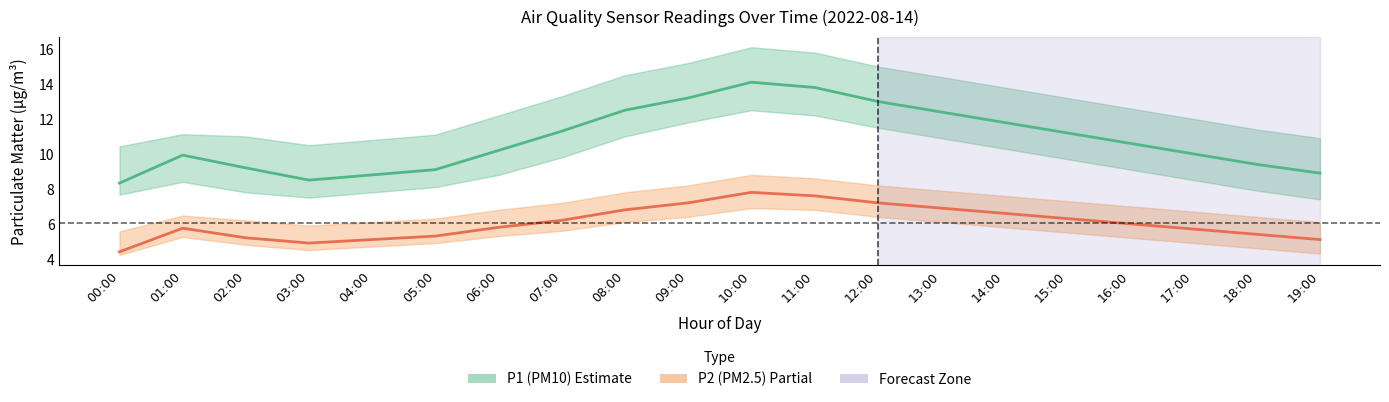

Reading left to right, extract all data points from this chart.

P1 (PM10): 00:00=8.3	01:00=9.9	02:00=9.2	03:00=8.5	04:00=8.8	05:00=9.1	06:00=10.2	07:00=11.3	08:00=12.5	09:00=13.2	10:00=14.1	11:00=13.8	12:00=13.0	13:00=12.4	14:00=11.8	15:00=11.2	16:00=10.6	17:00=10.0	18:00=9.4	19:00=8.9
P2 (PM2.5): 00:00=4.4	01:00=5.8	02:00=5.2	03:00=4.9	04:00=5.1	05:00=5.3	06:00=5.8	07:00=6.2	08:00=6.8	09:00=7.2	10:00=7.8	11:00=7.6	12:00=7.2	13:00=6.9	14:00=6.6	15:00=6.3	16:00=6.0	17:00=5.7	18:00=5.4	19:00=5.1